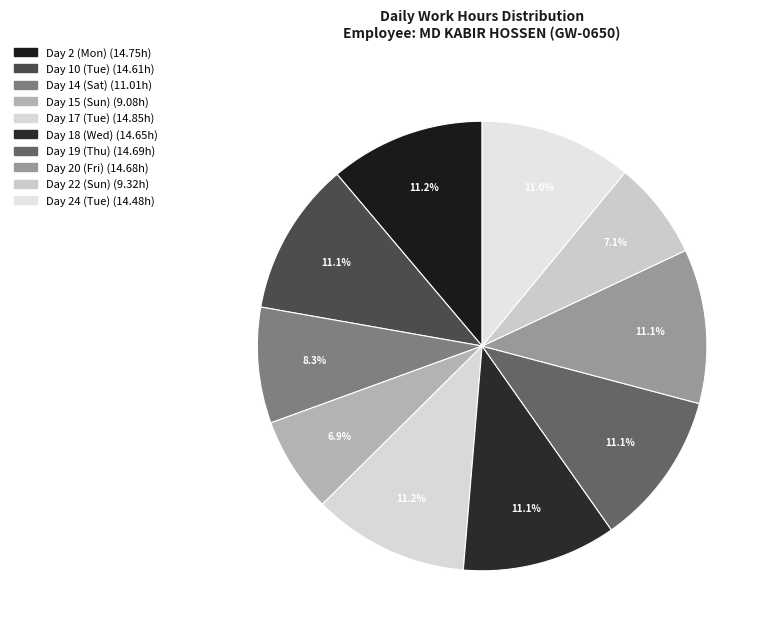

How many slices are in this pie chart?

10